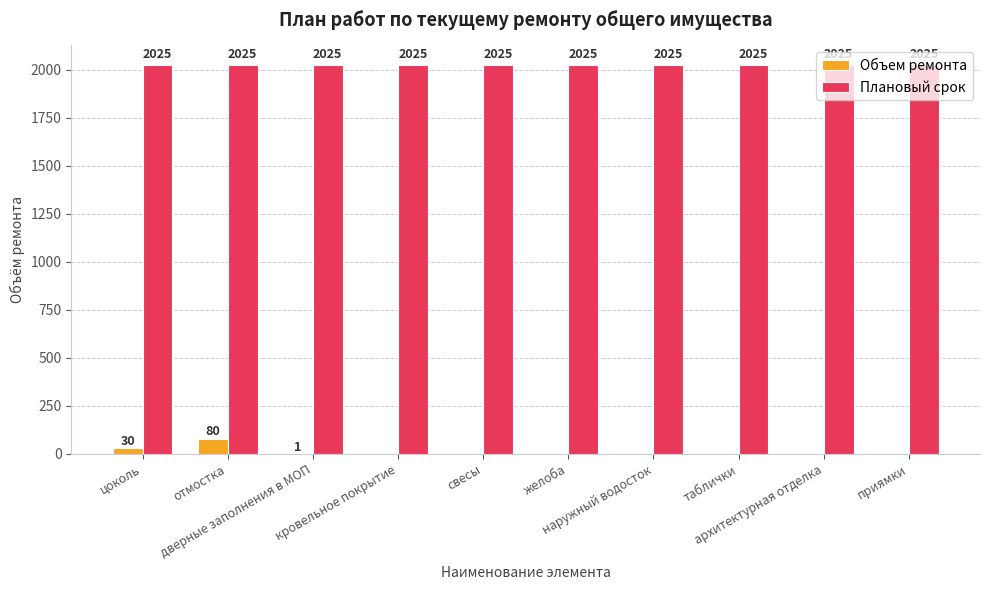

Which series has the largest total across all categories?

Плановый срок